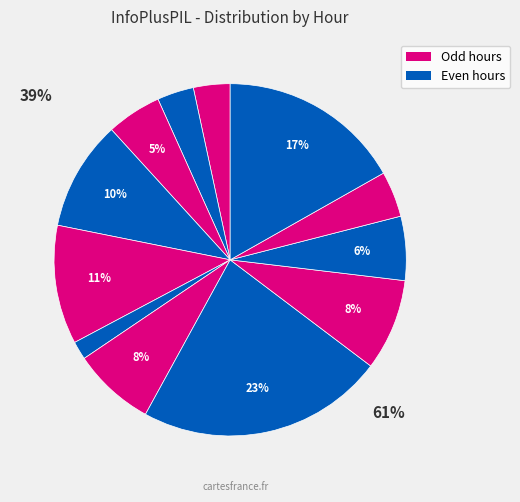

Which slice is the largest?

20:00